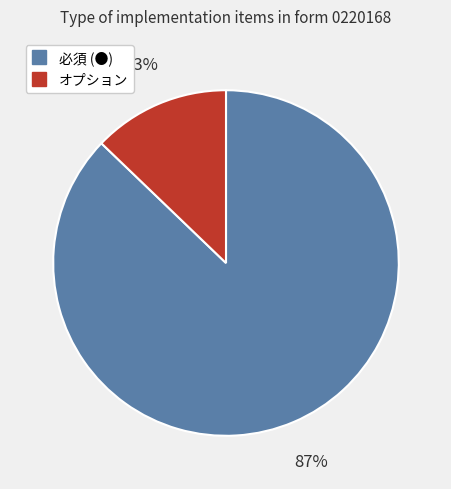

How many slices are in this pie chart?

2